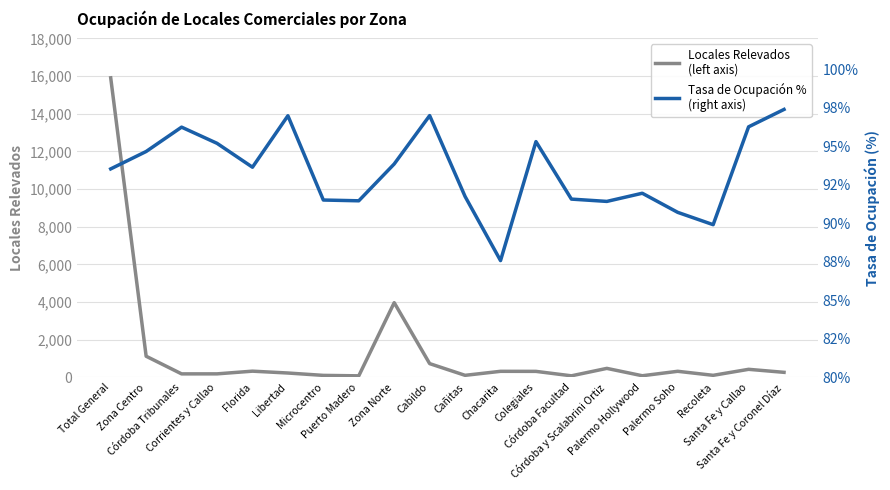

The value of Locales Relevados
(left axis) at Zona Norte is 3967.0. True or false?

True